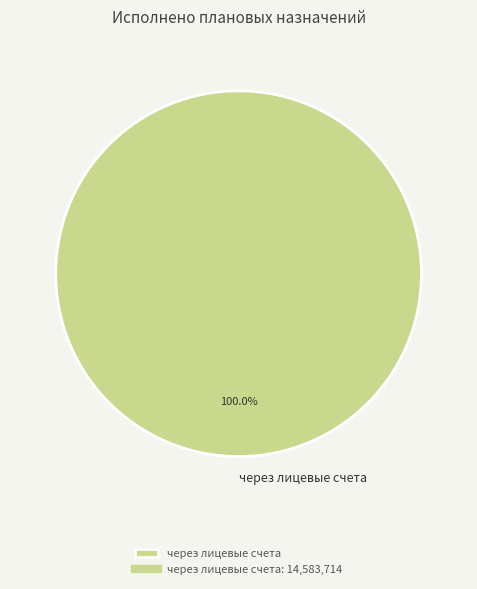

How many segments does this pie chart have?

1